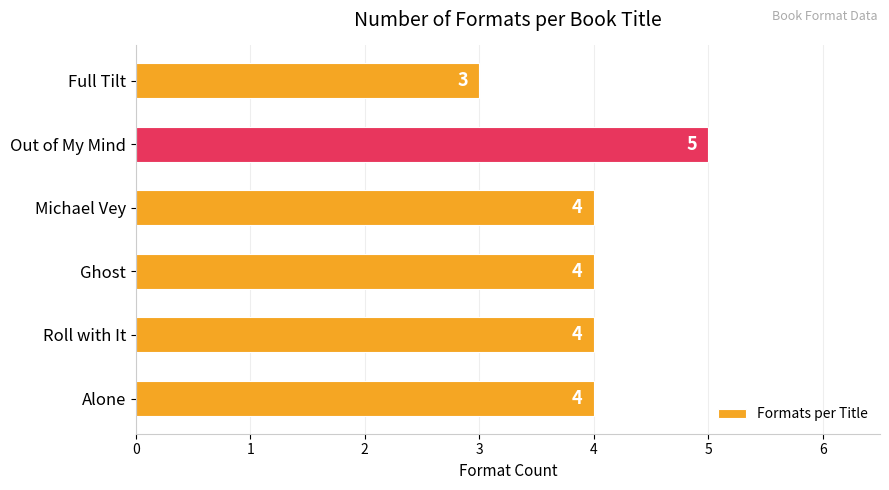

What is the average value?

4